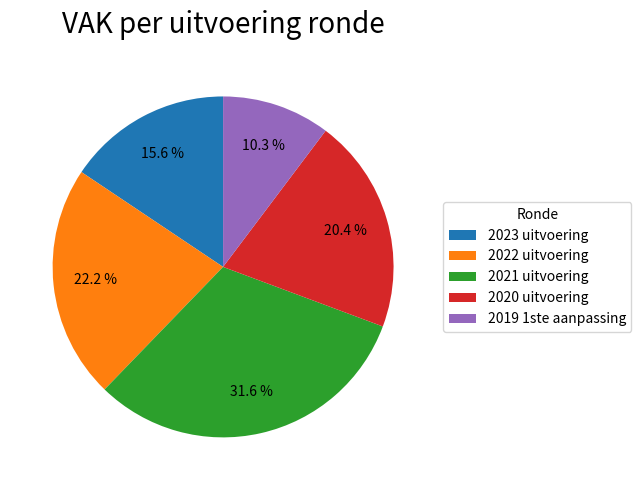

Is there any slice that represents more than half of the pie?

No